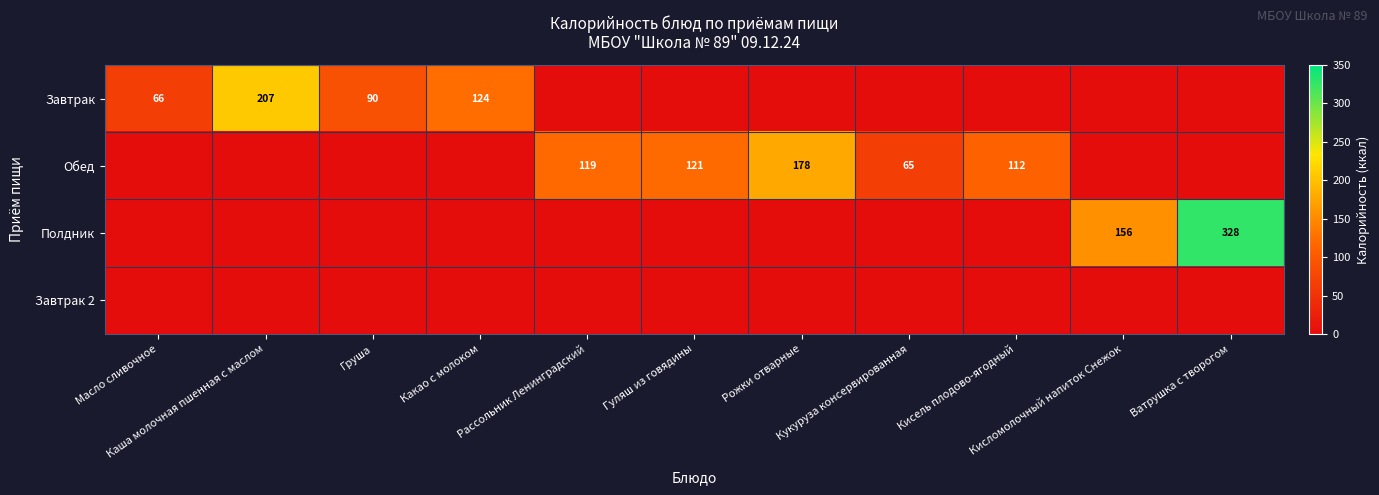

True or false: Завтрак has a value of 0 at Ватрушка с творогом.

True